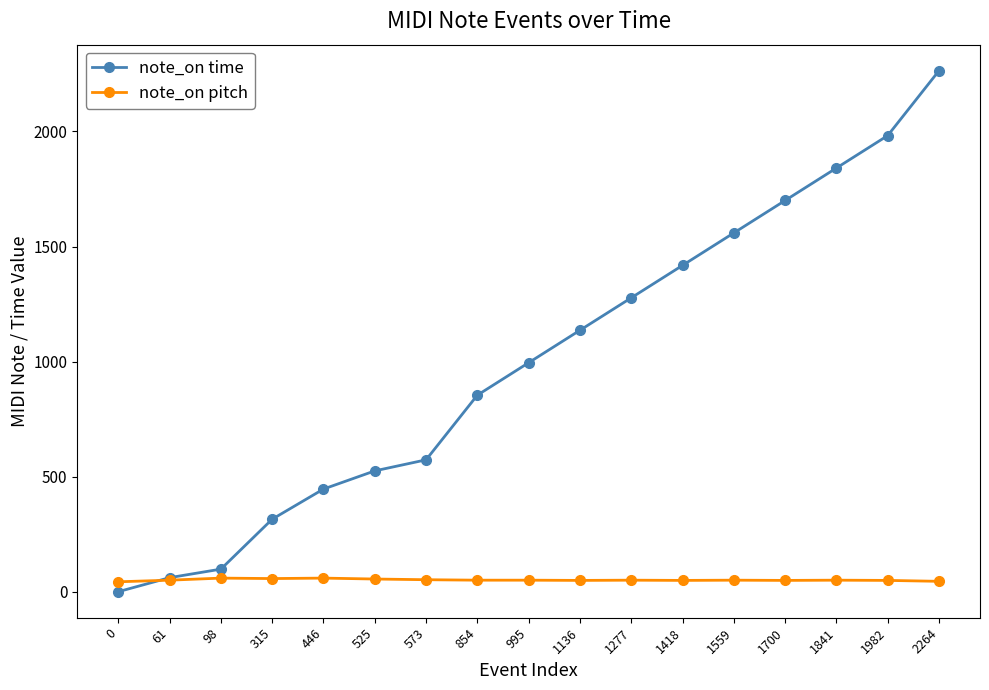

Which series has the largest total across all categories?

note_on time